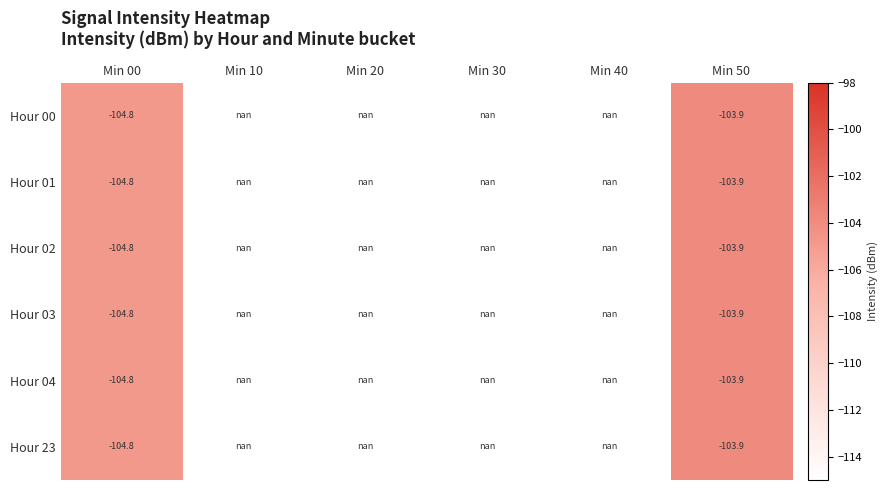

Which label corresponds to the smallest value in the chart?

Min 00